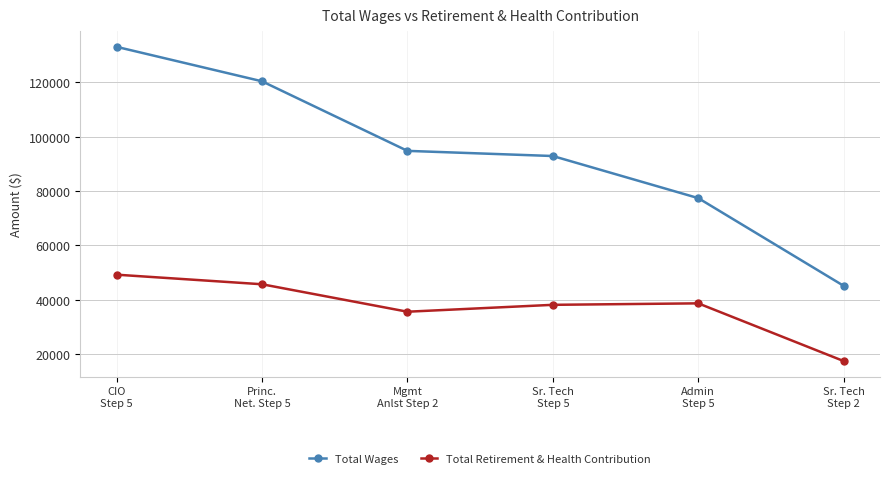

How many interior local valleys does the Total Retirement & Health Contribution series have?

1